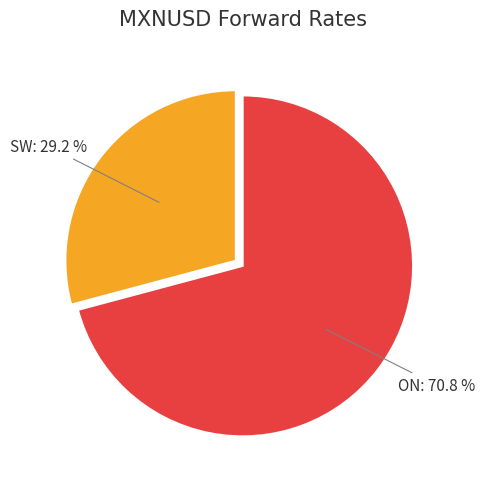

Which slice is the largest?

ON